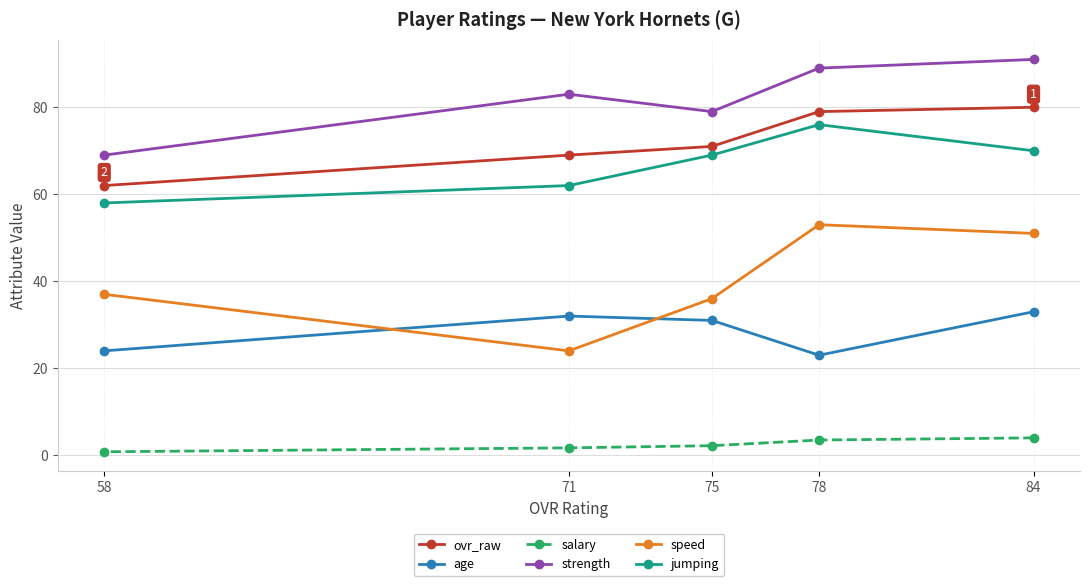

What is the difference between the maximum and minimum values in the strength series?

22.0